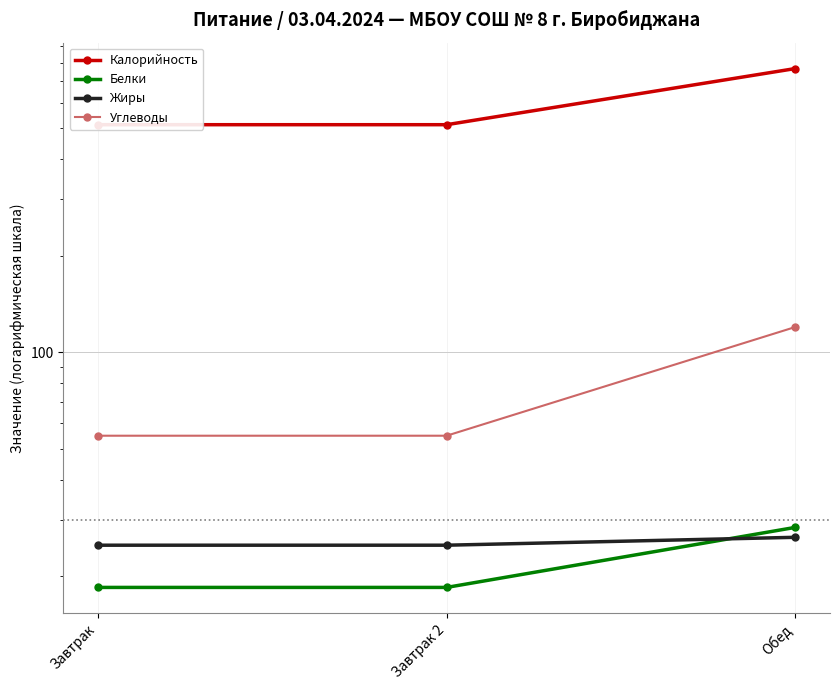

At Обед, list the series in order from largest to smallest.

Калорийность, Углеводы, Белки, Жиры